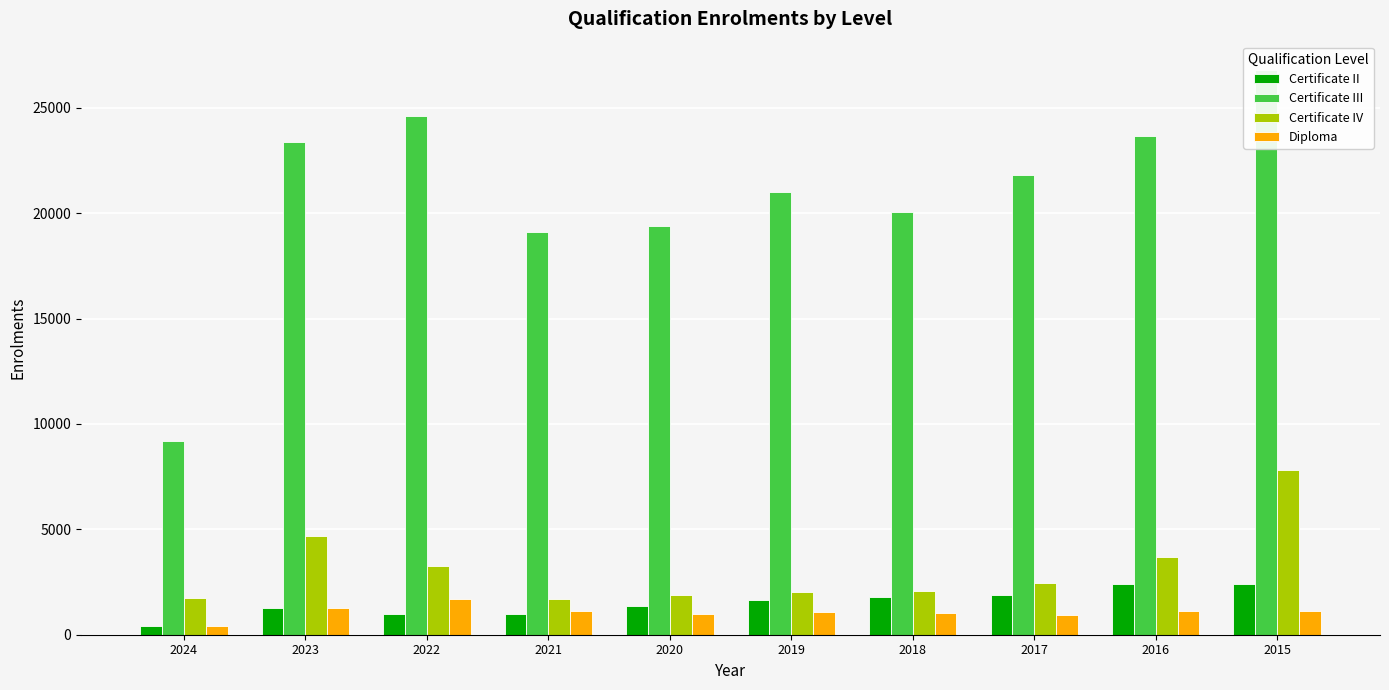

At which label is Certificate III closest to 17994?

2021